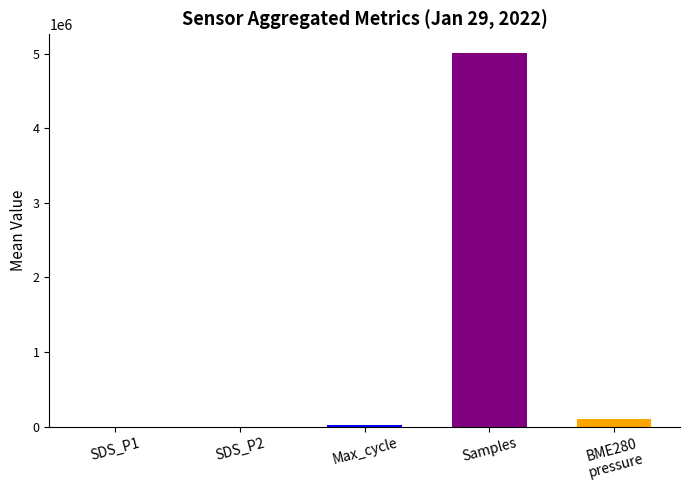

True or false: the data shows 6913406.4 at Samples.

False